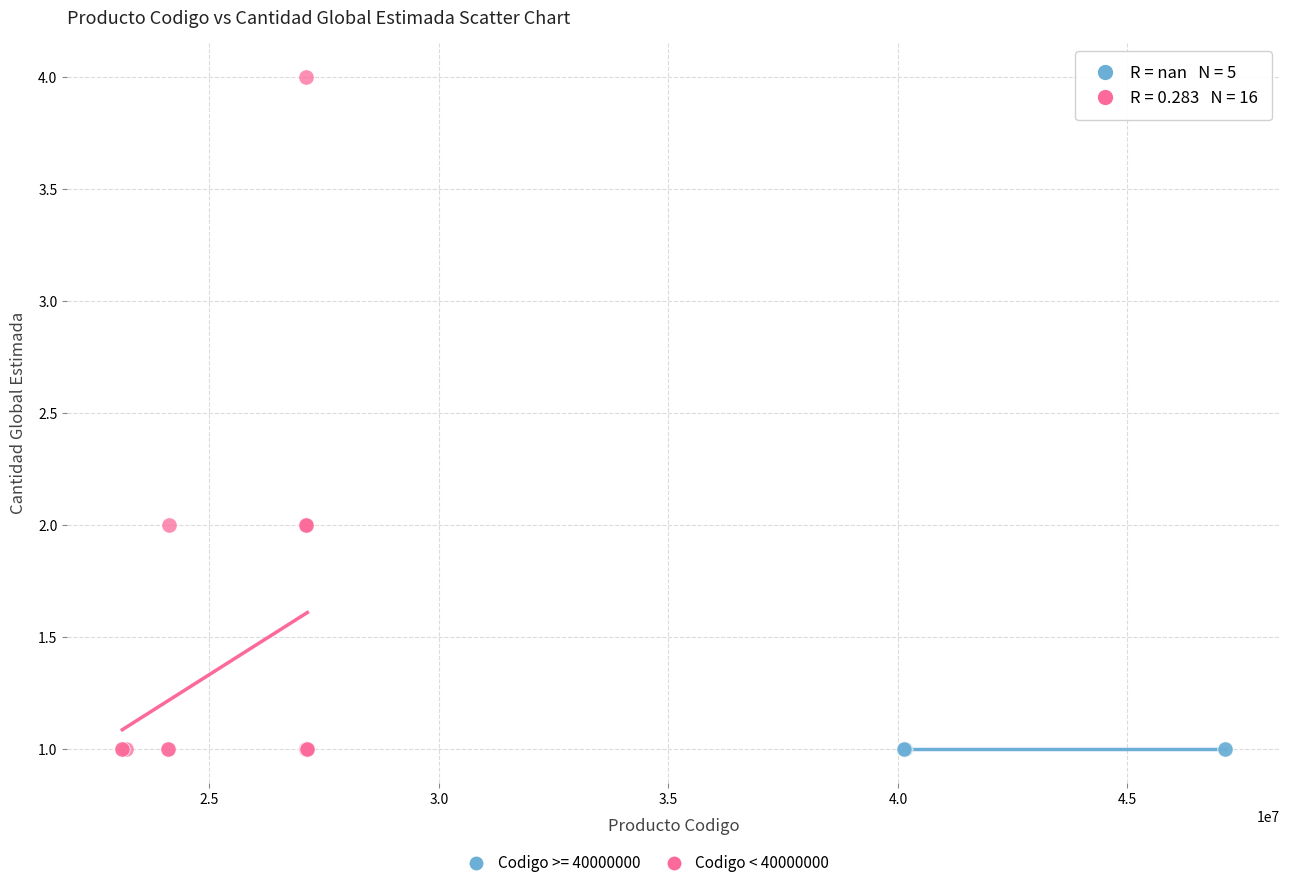

Which series contains the highest Y value?

Codigo < 40000000